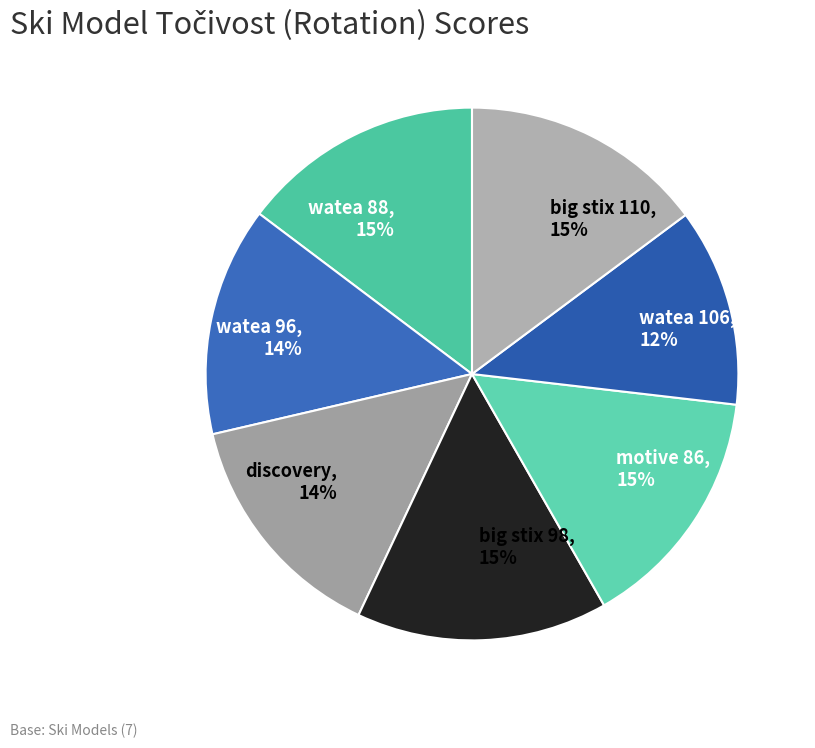

Count the number of slices in the pie.

7